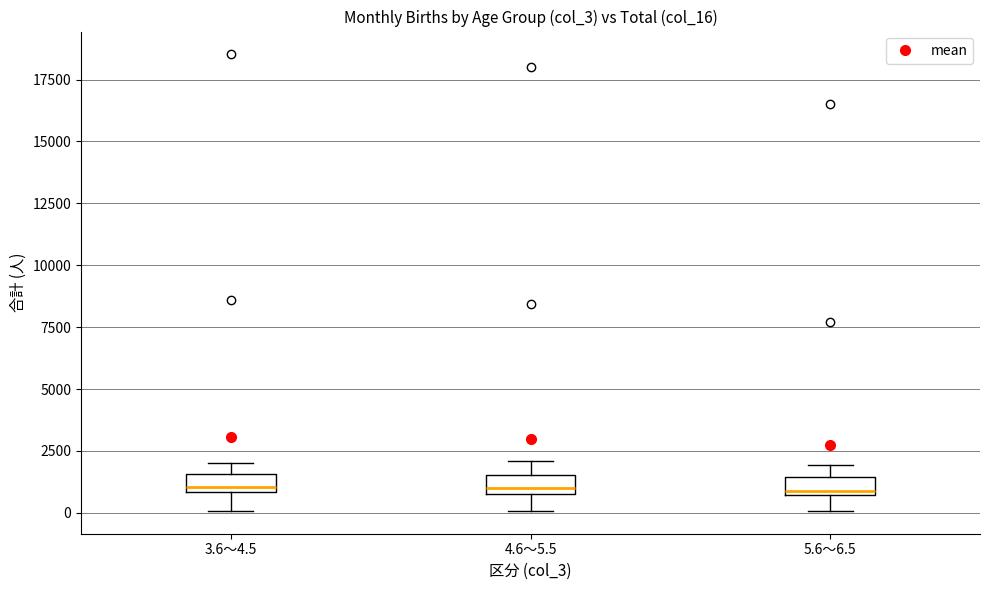

Where is the lower edge of the box for 3.6～4.5 on the y-axis? The values are not printed on the chart, so give them approximately, as read against the axis.

1000